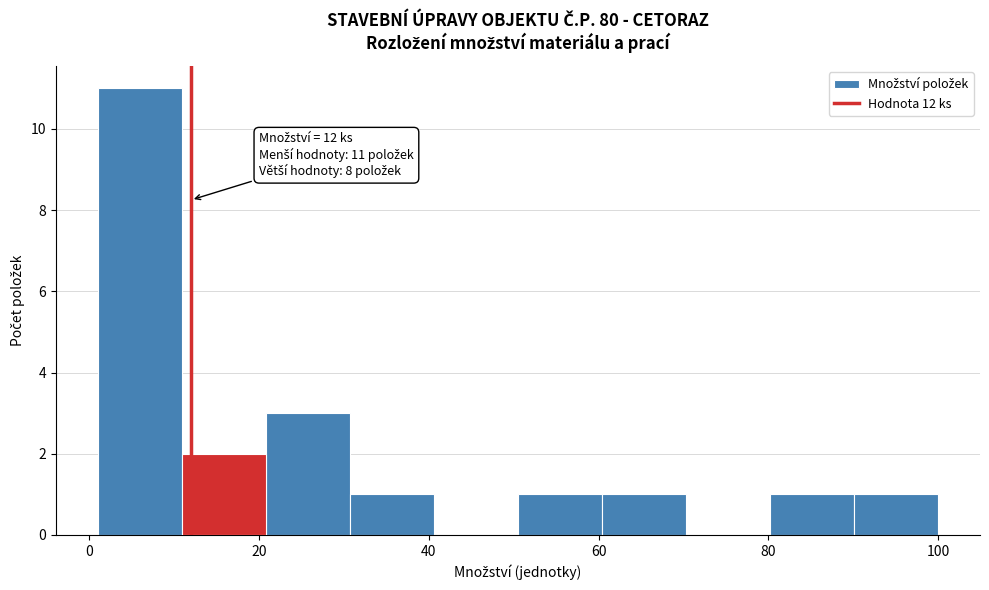

Over which range of the x-axis is the bar tallest?

2 to 10